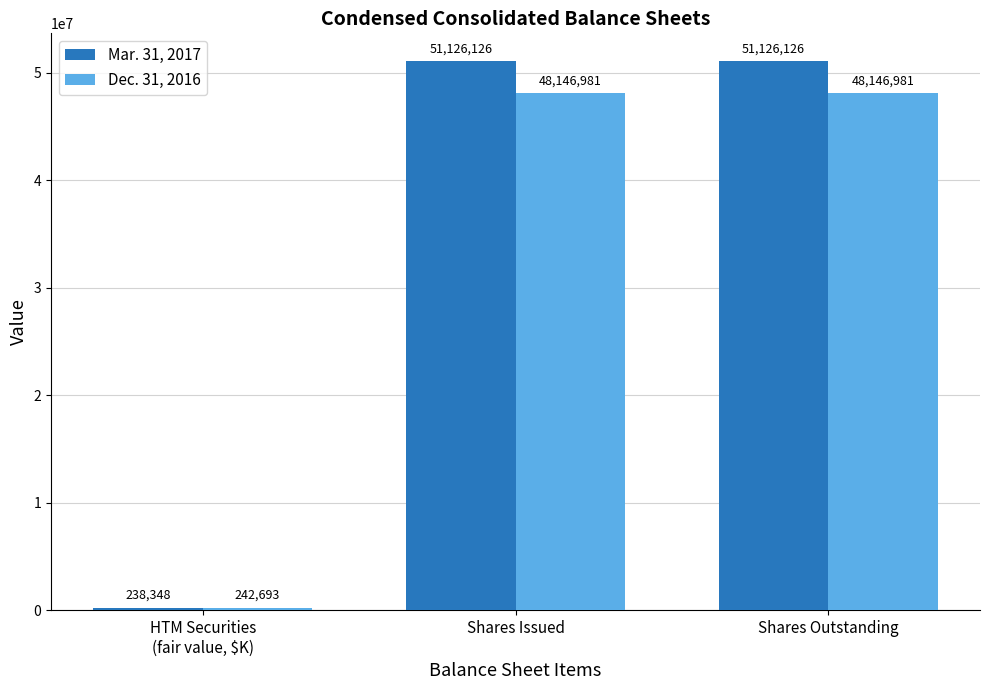

What is the average value of the Mar. 31, 2017 series?

34163533